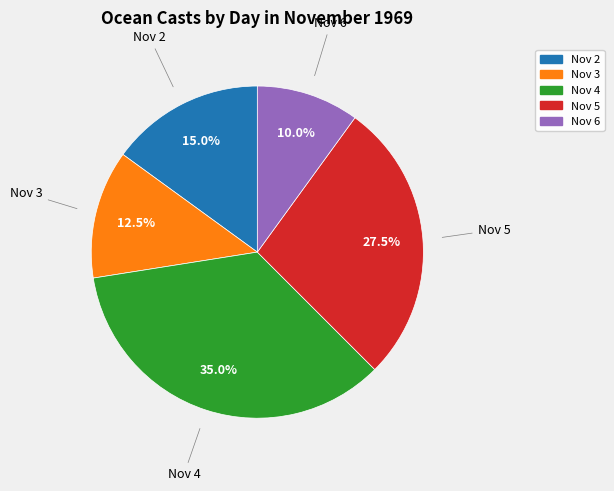

Between Nov 5 and Nov 3, which is larger?

Nov 5